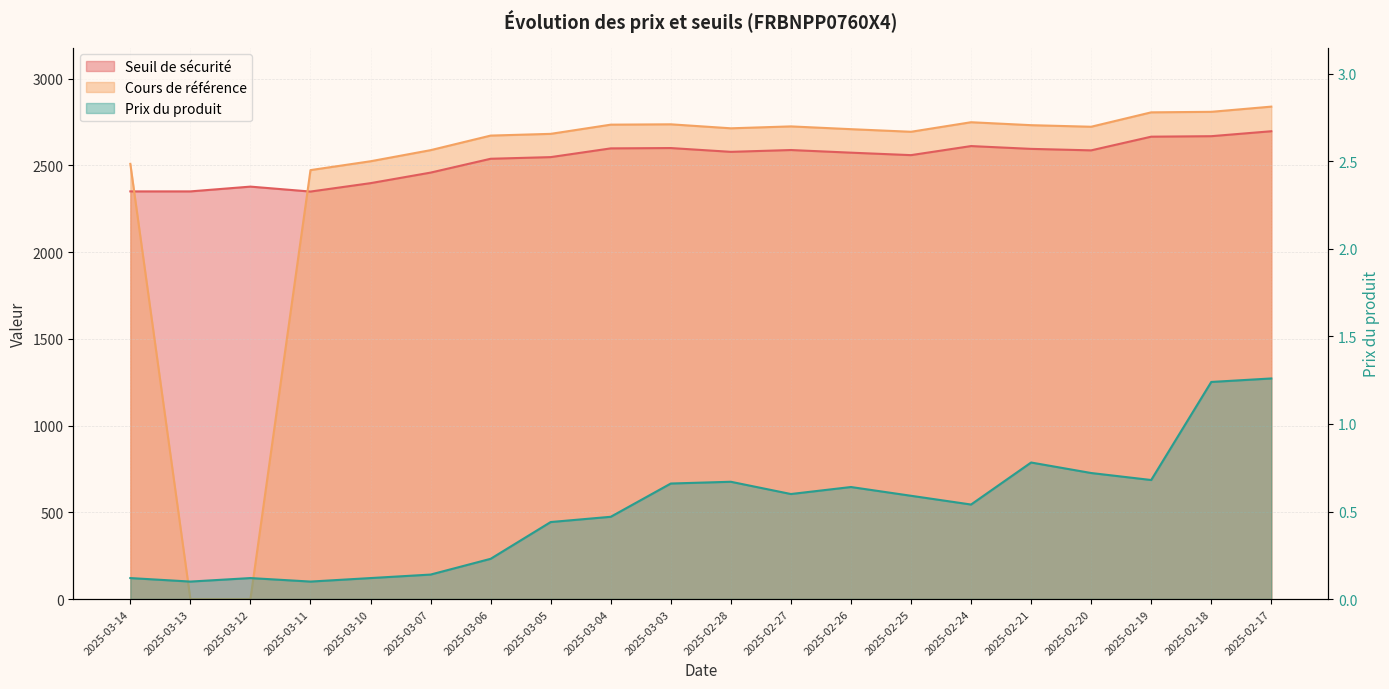

Which series ends up on top after the final intersection of Cours de référence and Prix du produit?

Cours de référence